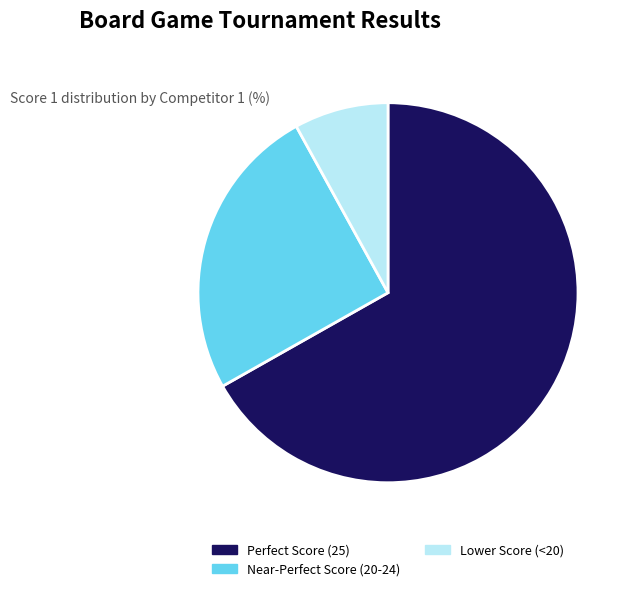

Is there a majority slice in this chart?

Yes